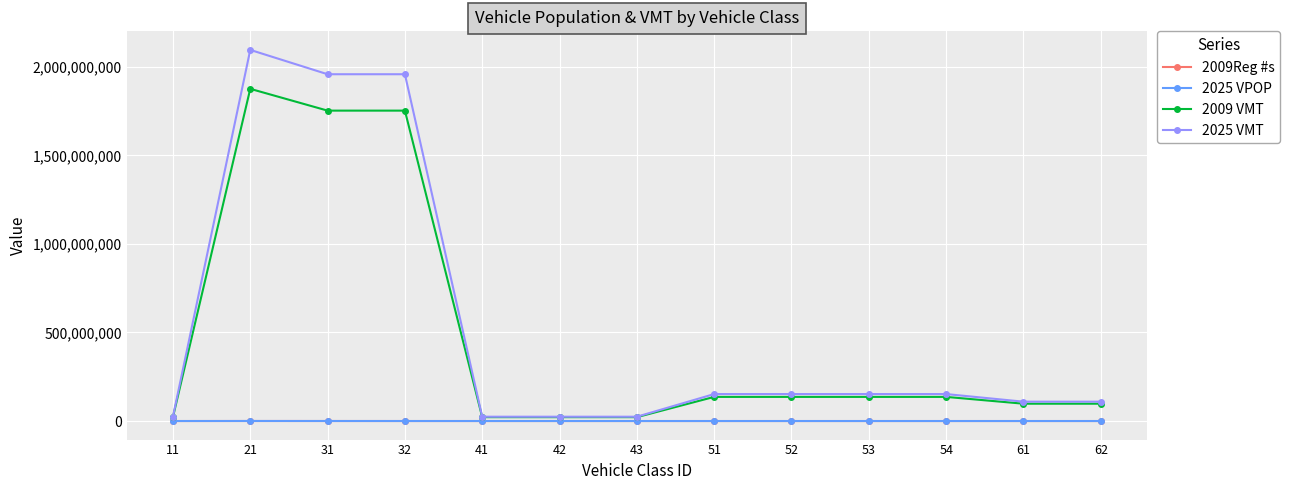

Which series changed the most between 11 and 21?

2025 VMT